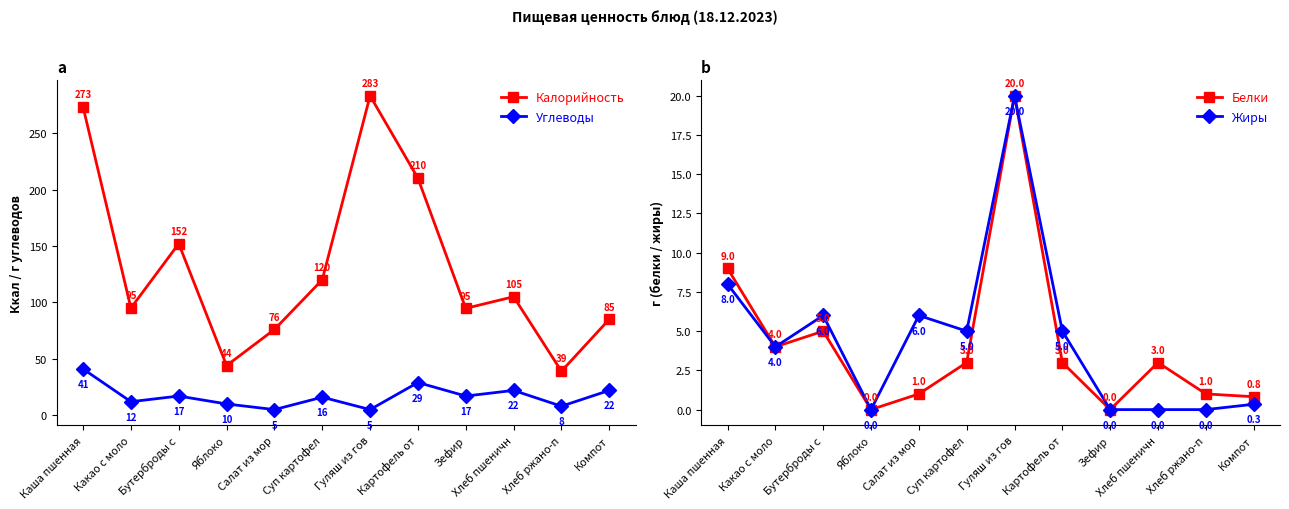

At Гуляш из гов, list the series in order from smallest to largest.

Углеводы, Белки, Жиры, Калорийность